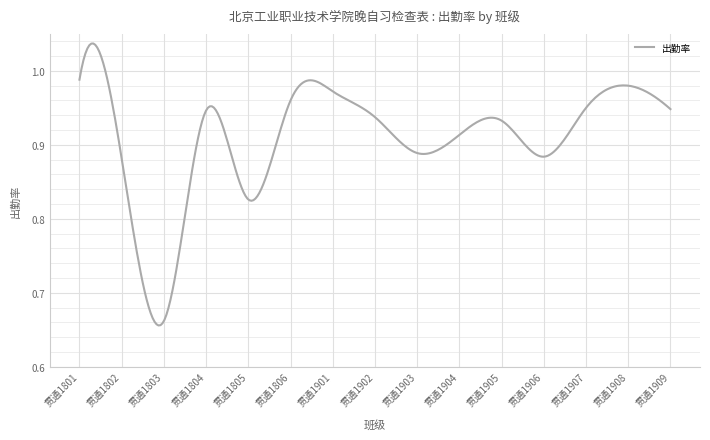

What is the difference between the maximum and minimum values?

0.4